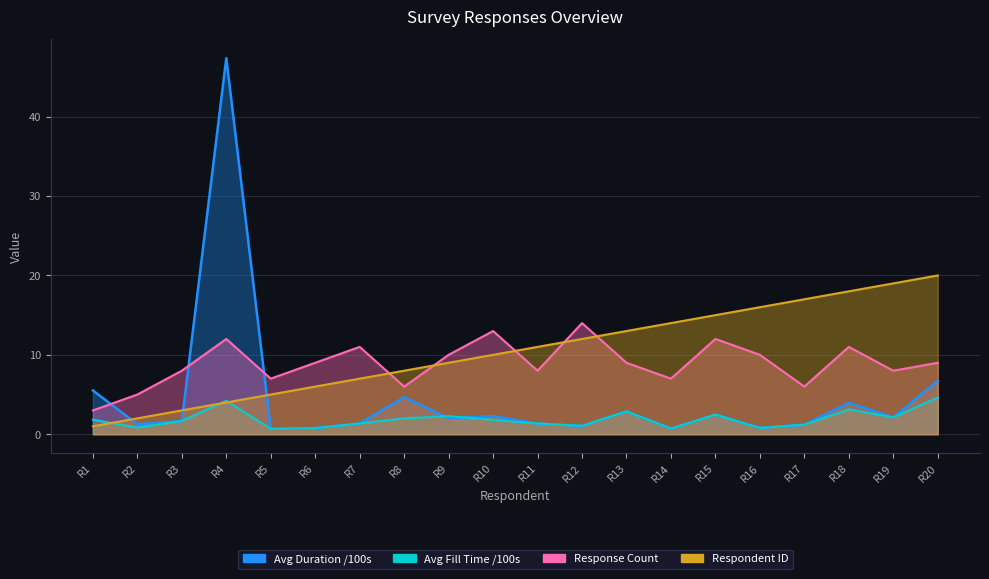

True or false: Avg Duration (s) has more than 0 points higher than both neighbors.

True